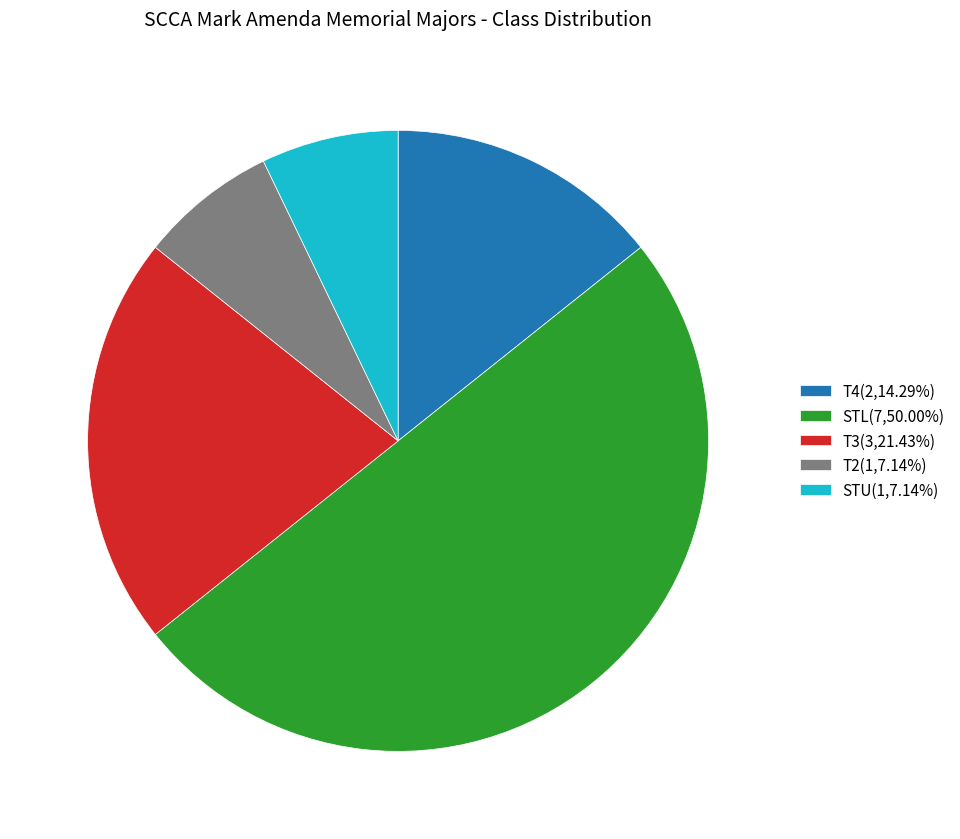

Does T3(3,21.43%) account for over 50% of the chart?

No